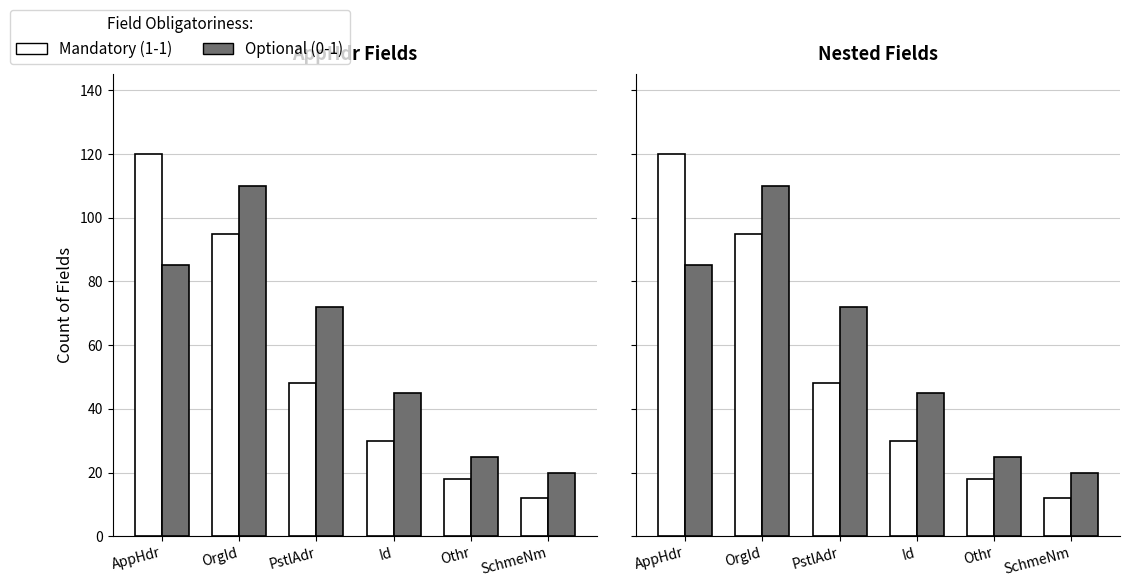

What is the total value across all series at AppHdr?

205